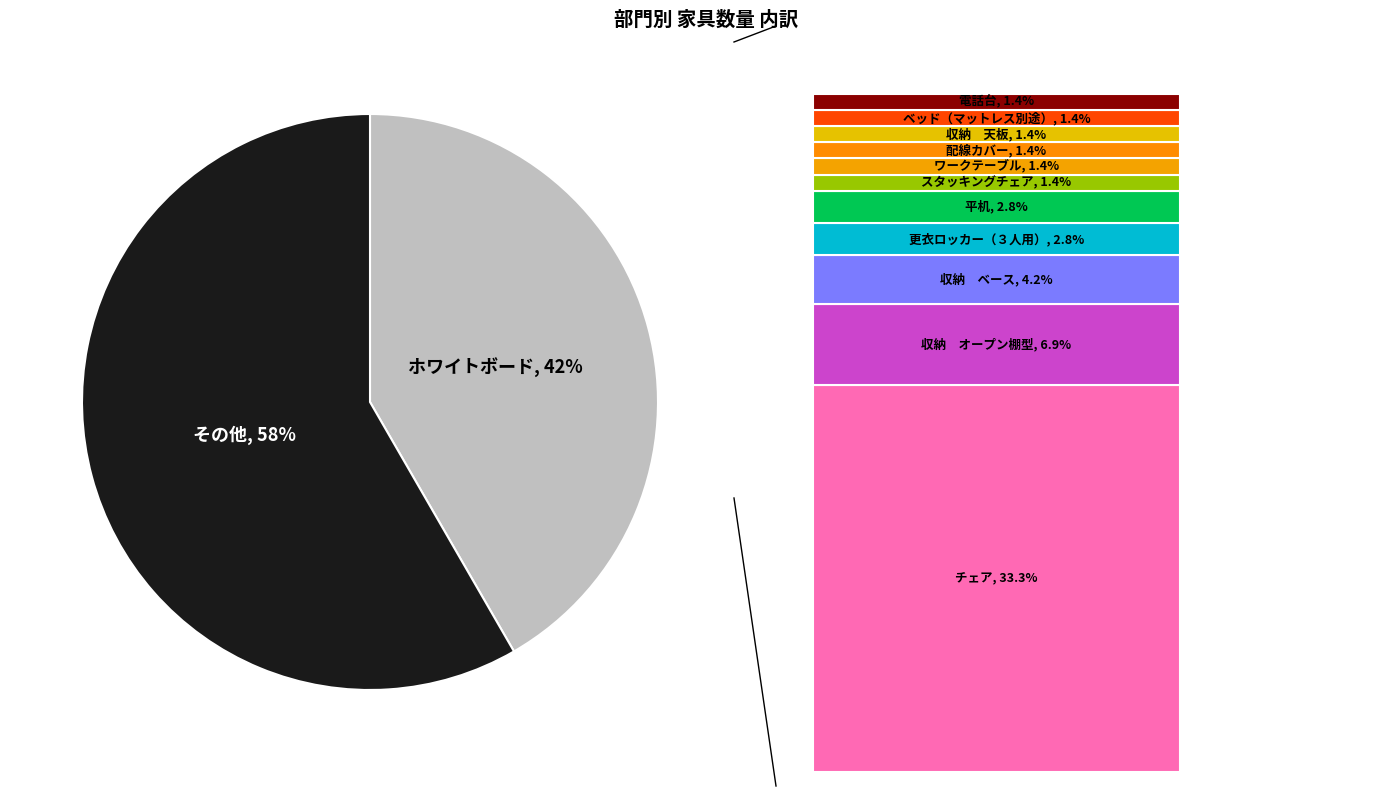

Is there a majority slice in this chart?

Yes